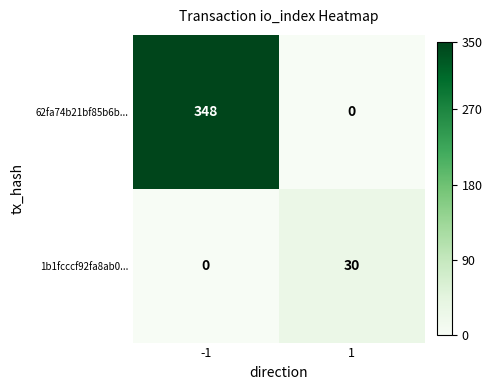

Which series has the largest range (max minus min)?

62fa74b21bf85b6b...